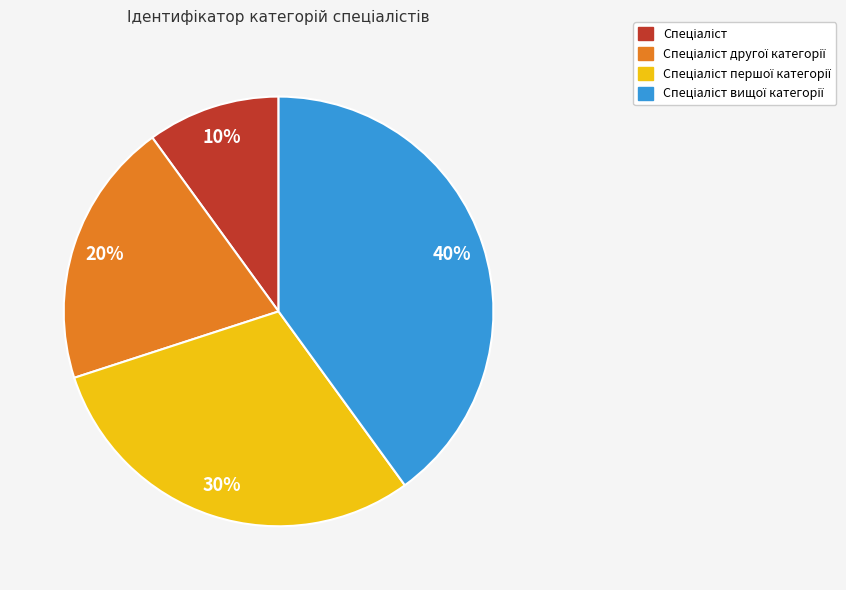

Is there any slice that represents more than half of the pie?

No